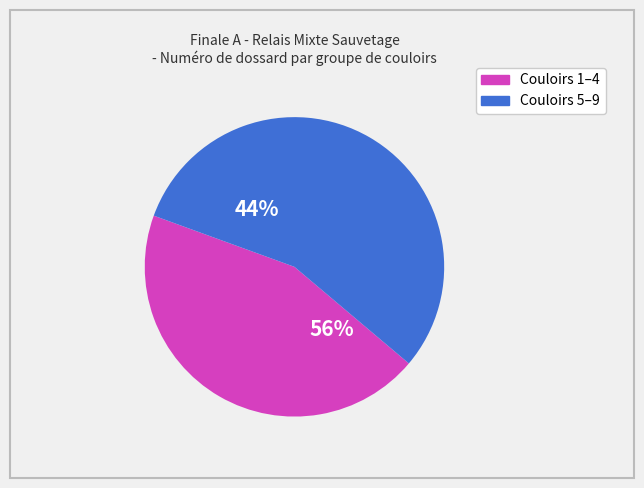

True or false: Couloir 8 accounts for 1% of the total.

False